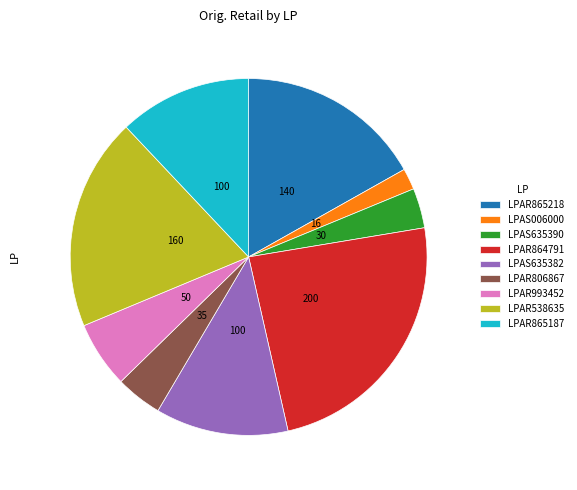

Does any single category account for the majority?

No